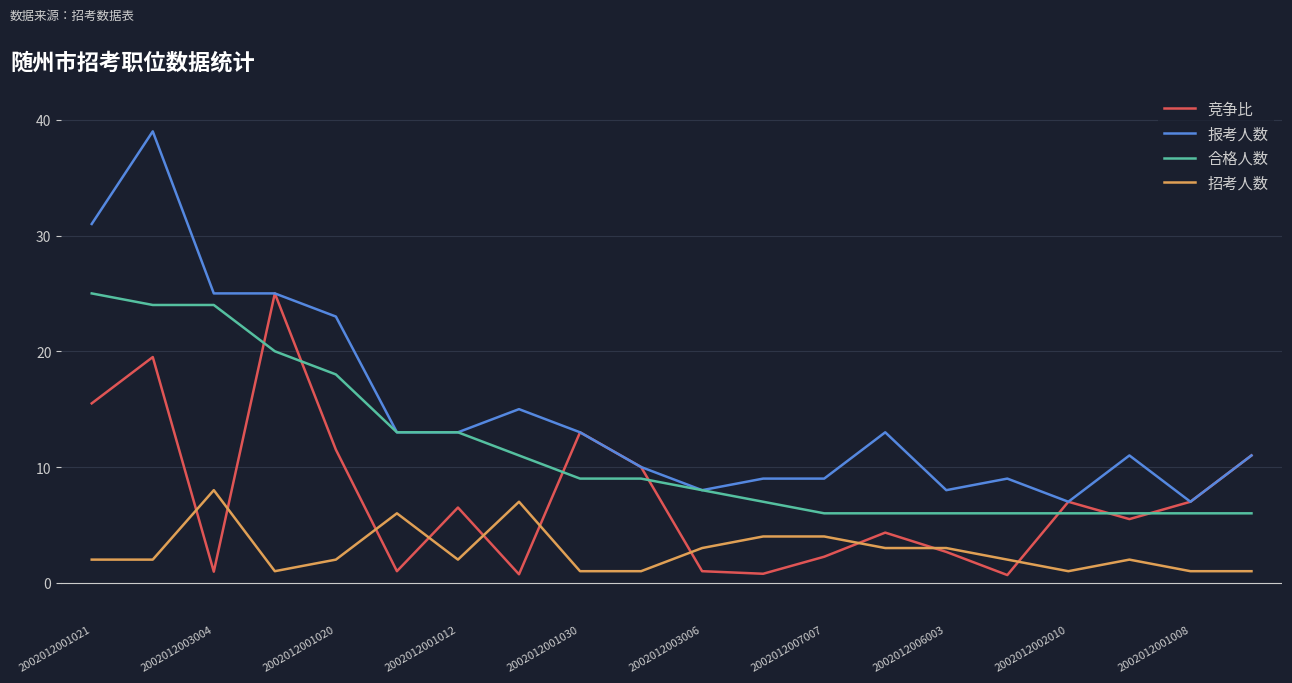

True or false: 合格人数 and 竞争比 intersect in this chart.

True